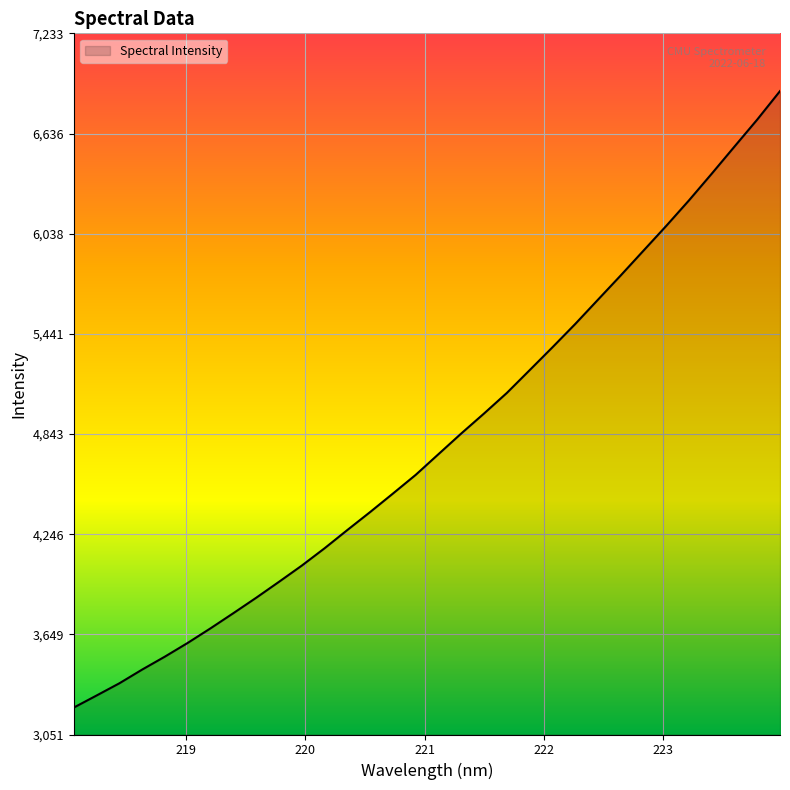

What is the difference between the maximum and minimum values?

3676.8